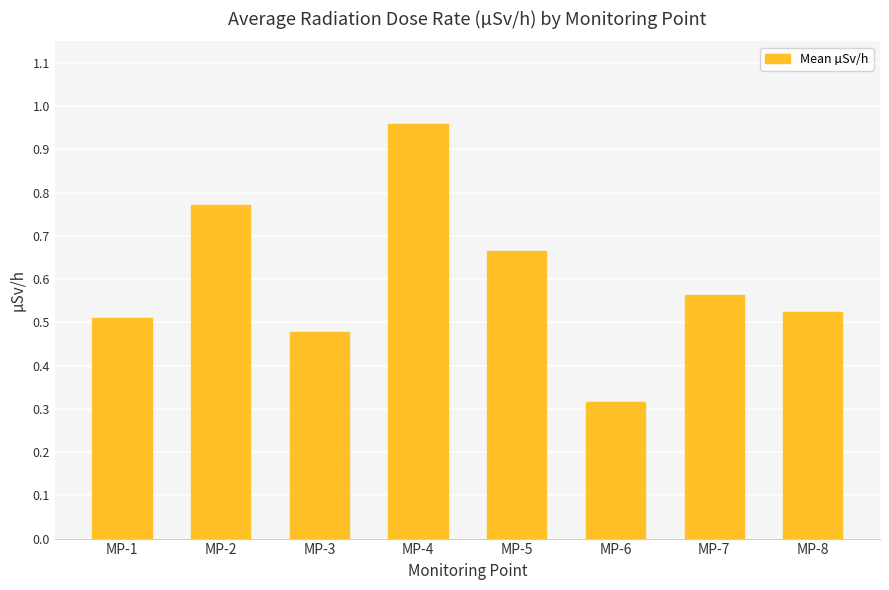

How many bars are there in total?

8